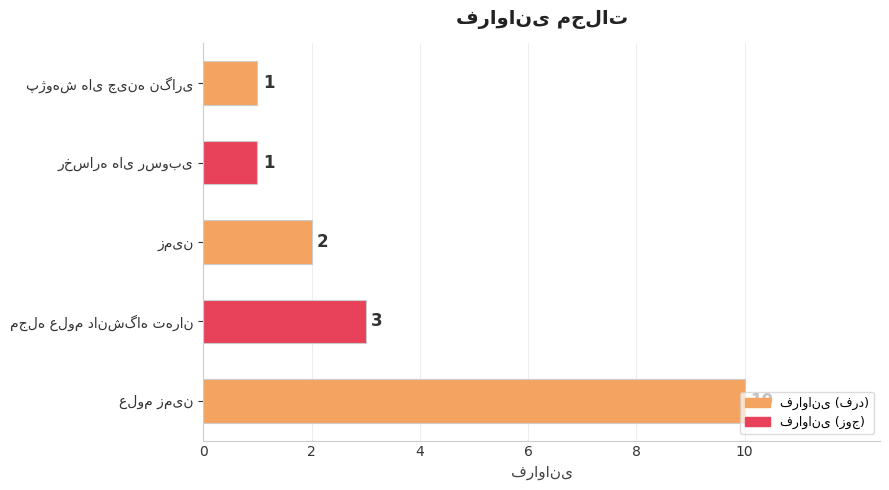

What is the sum of all values?

17